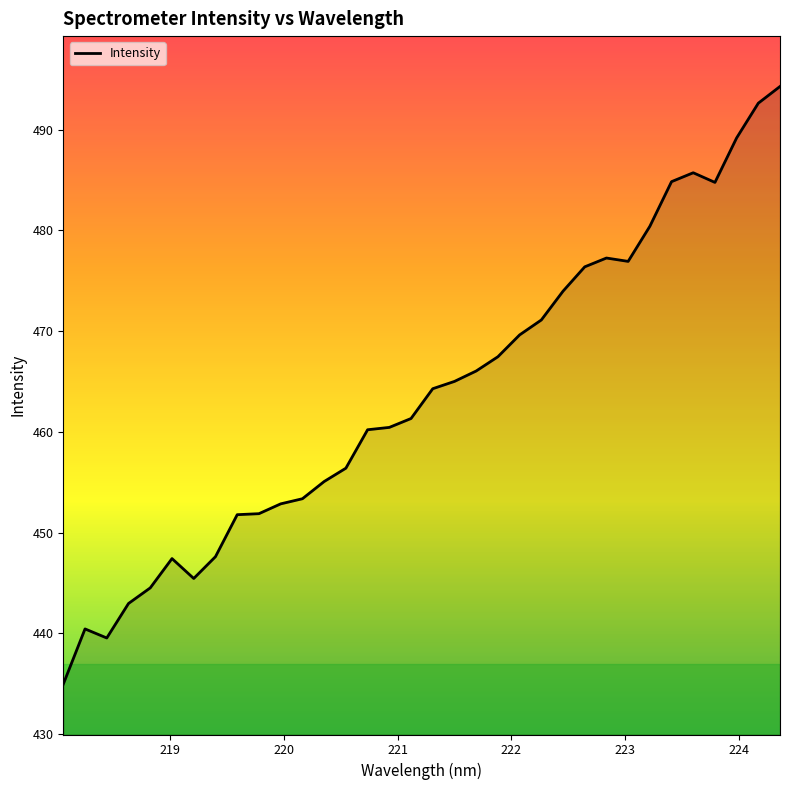

What is the greatest value displayed?

494.3